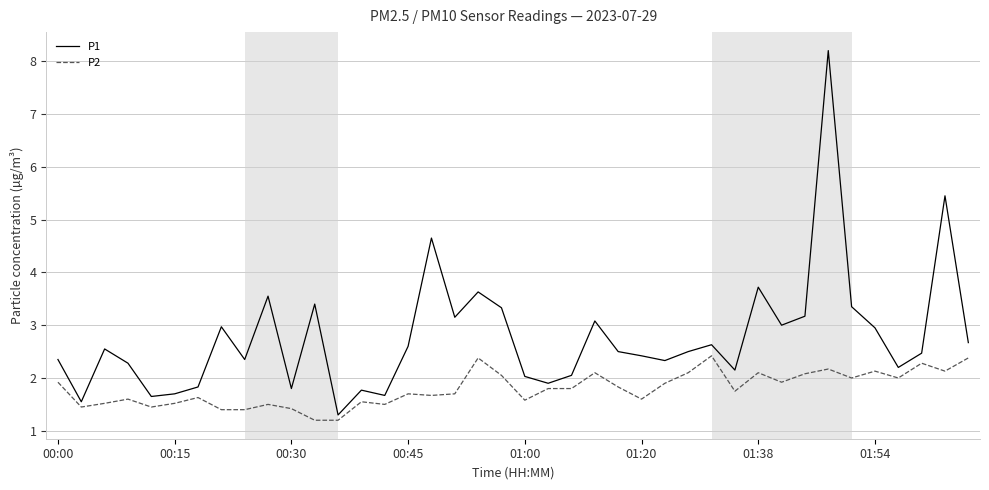

Which series has the largest total across all categories?

P1